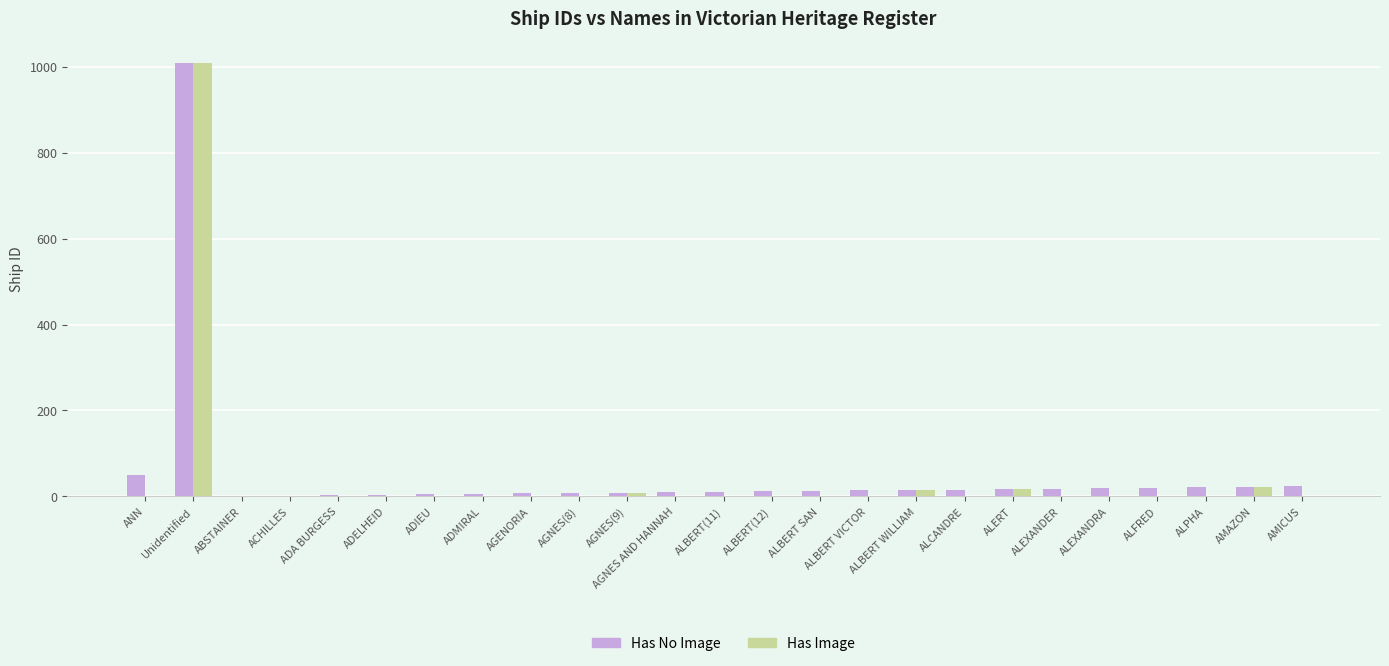

At which label is Has No Image closest to 505?

ANN